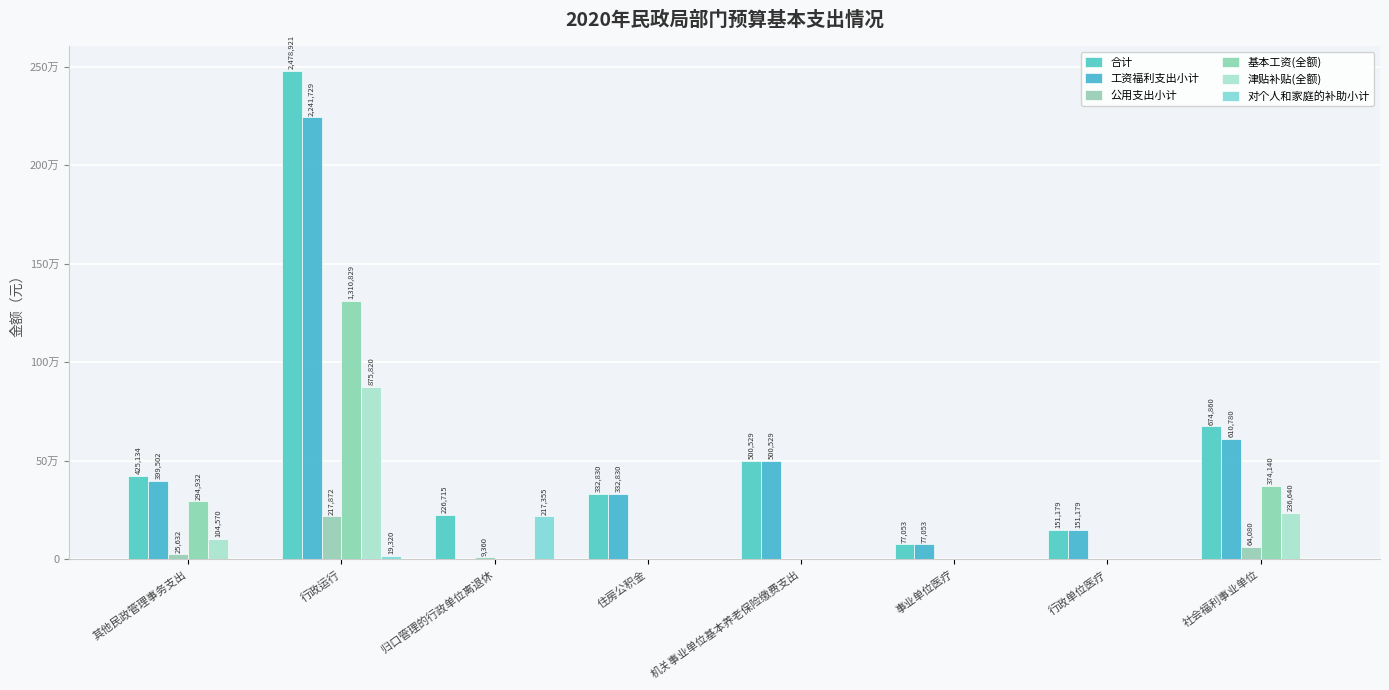

Are the bars grouped side by side (vs. stacked)?

Yes